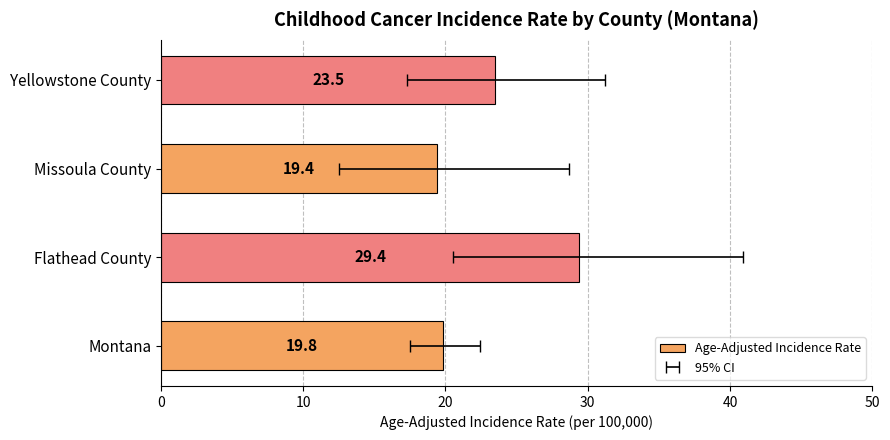

Is it true that the value at Montana is 9.4?

False